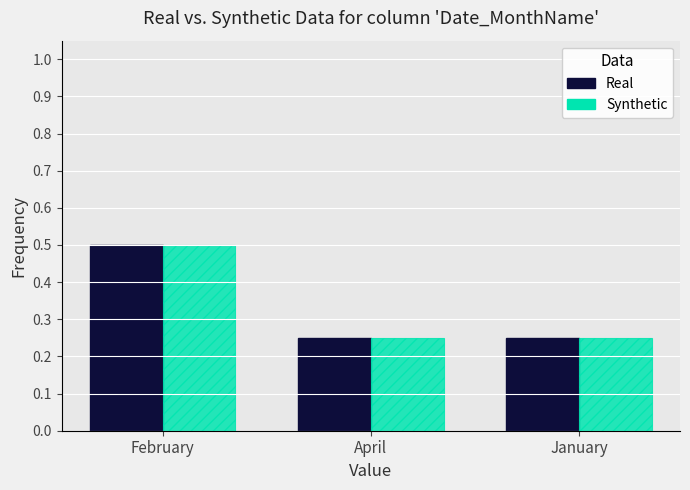

What is the sum of all Real values?

1.0